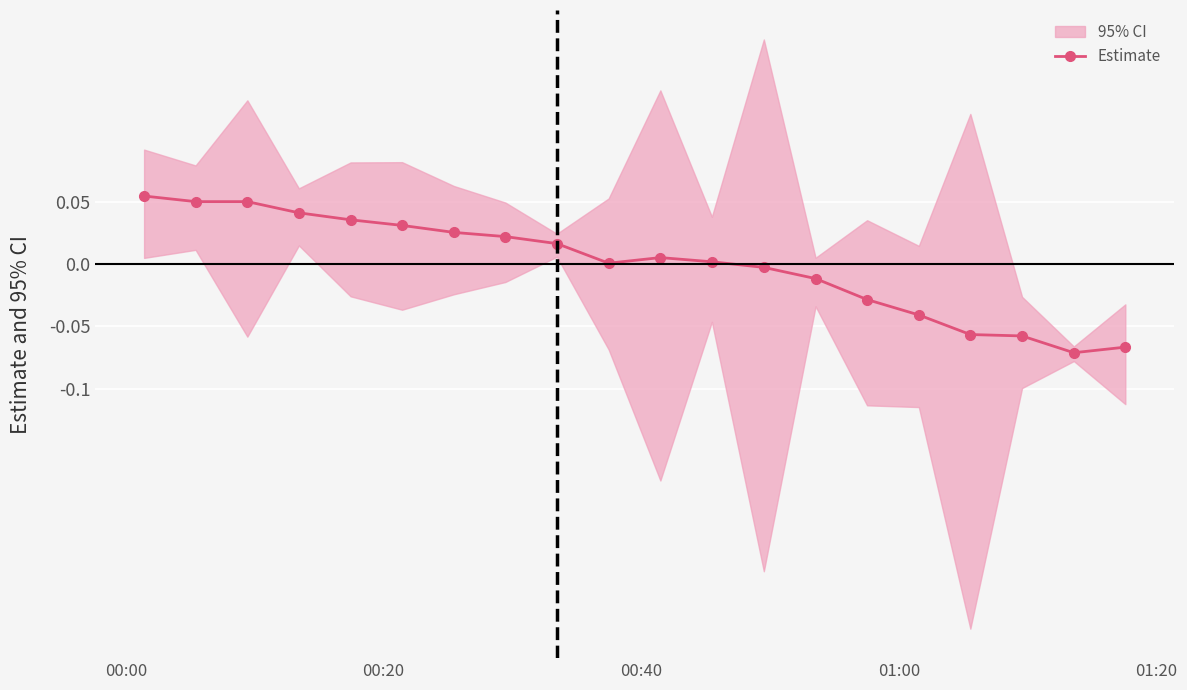

Reading right to left, what are all the values shown in this chart?

-0.1	-0.1	-0.1	-0.1	-0.0	-0.0	-0.0	-0.0	0.0	0.0	0.0	0.0	0.0	0.0	0.0	0.0	0.0	0.1	0.1	0.1